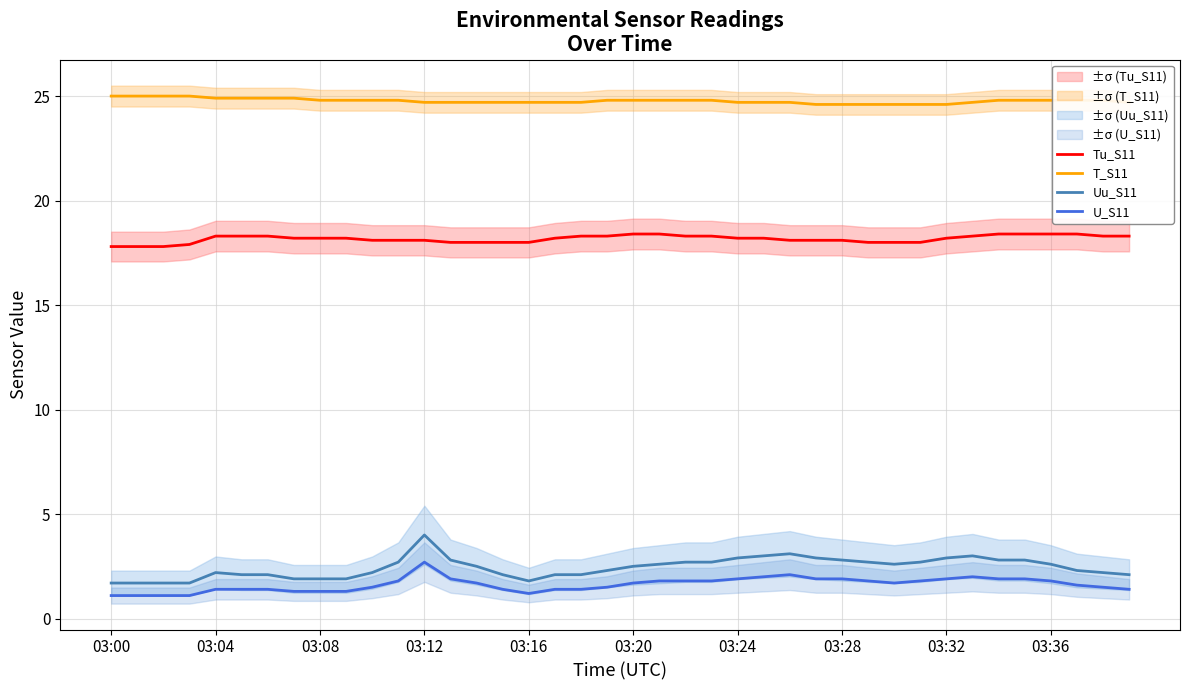

The Uu_S11 series shows 0.8 at 03:24. True or false?

False